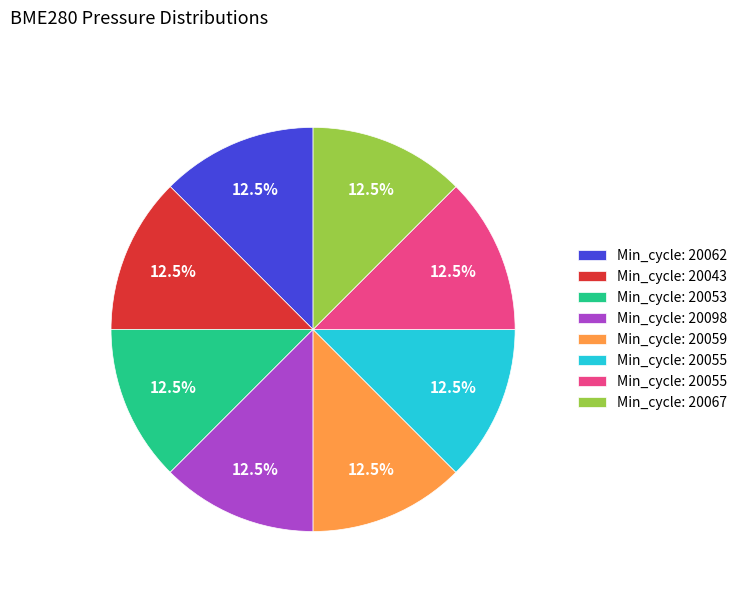

Is there a majority slice in this chart?

No